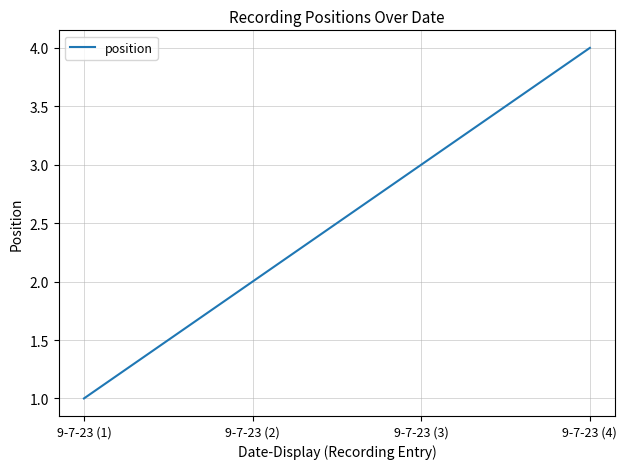

What is the change in value from 9-7-23 (2) to 9-7-23 (4)?

+2